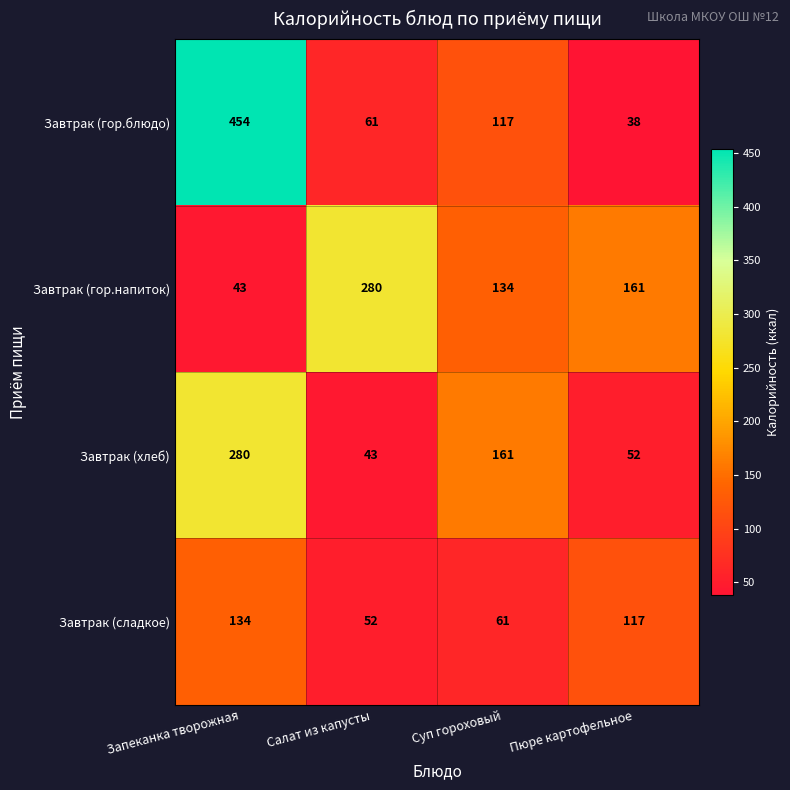

What is the total value across all series at Запеканка творожная?

911